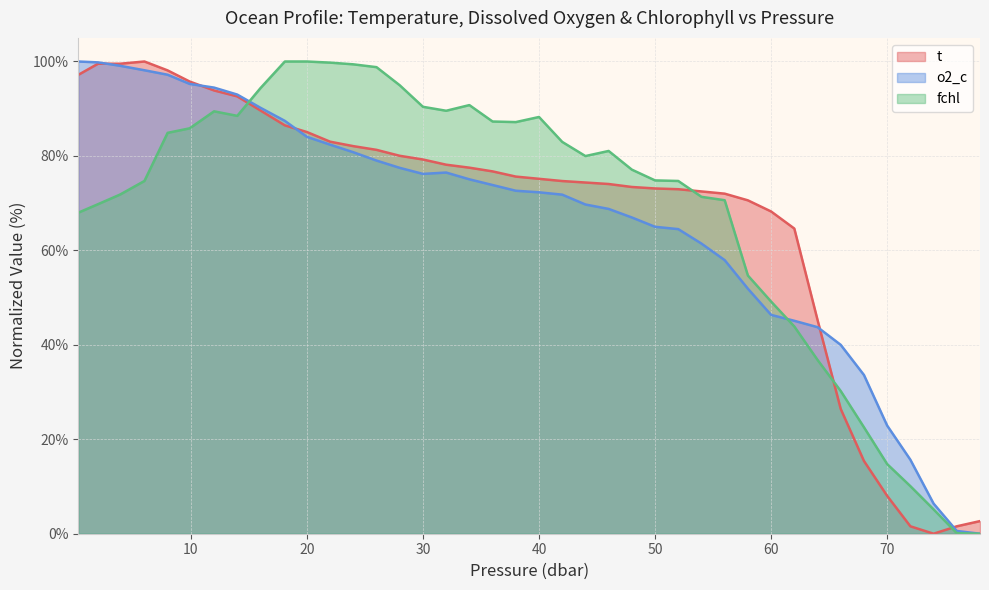

What is the sum of all t values?

2718.1